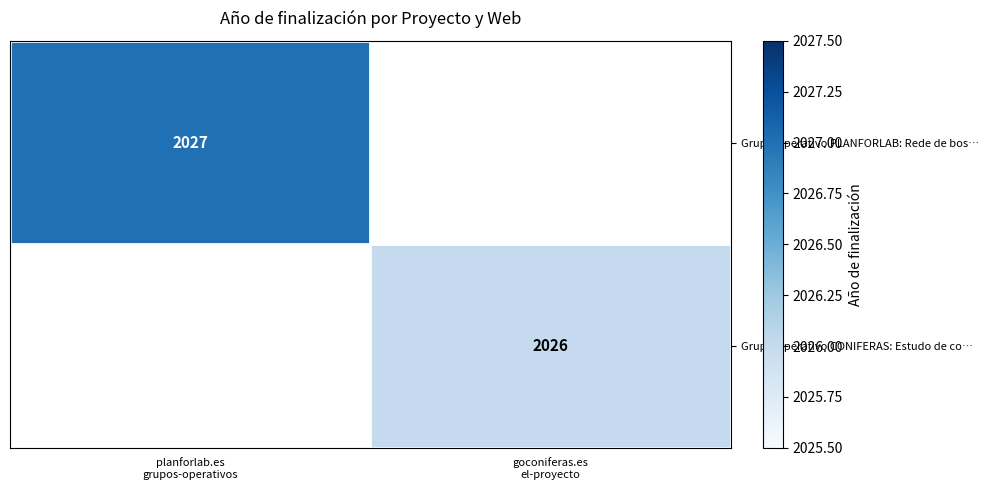

The value of Grupo Operativo CONIFERAS: Estudo de co… at goconiferas.es el-proyecto is 2026. True or false?

True